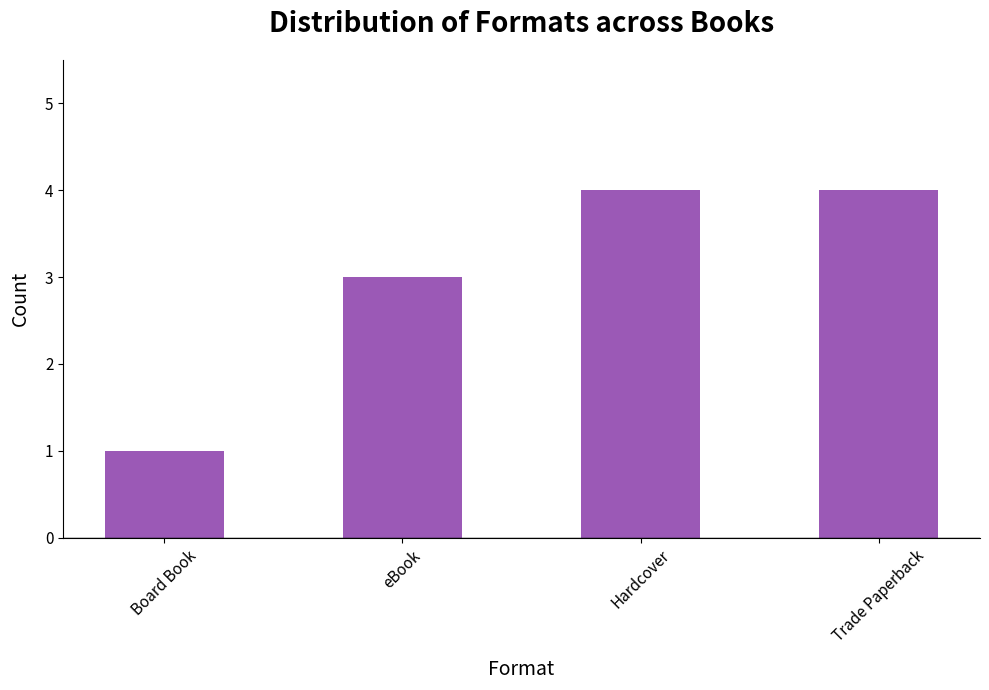

What is the value of the 2nd bar from the left?

3